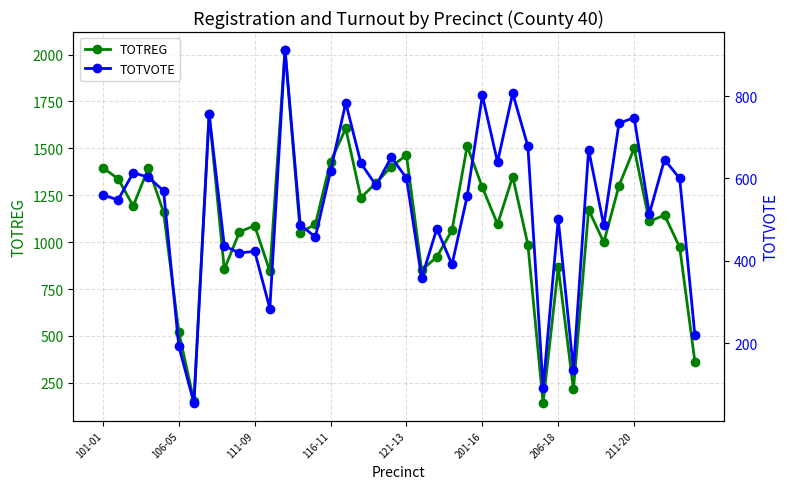

True or false: TOTREG has a value of 566 at 121-13.

False